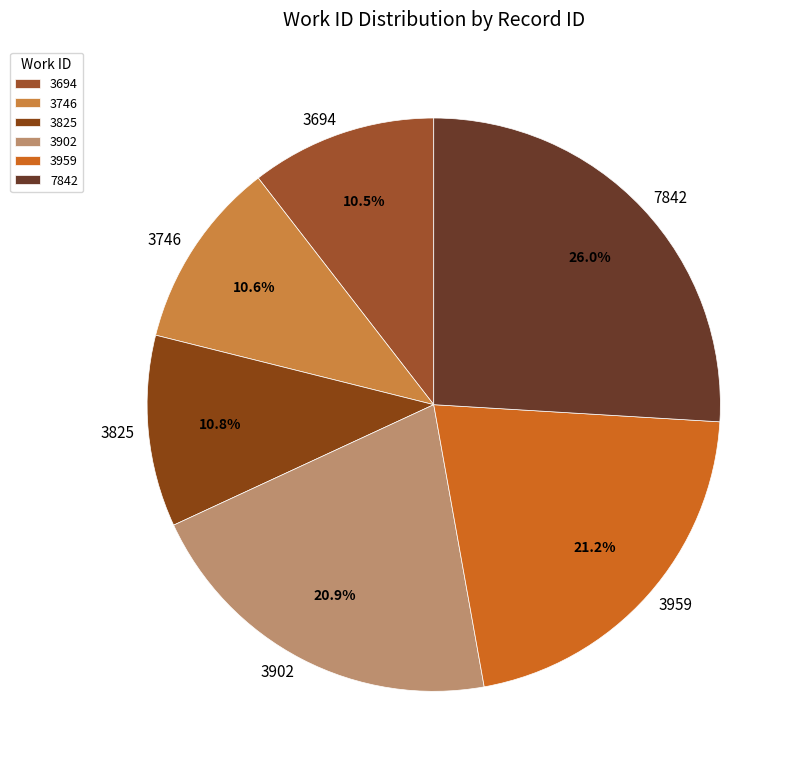

Is the sum of 3959 and 3825 greater than half?

No